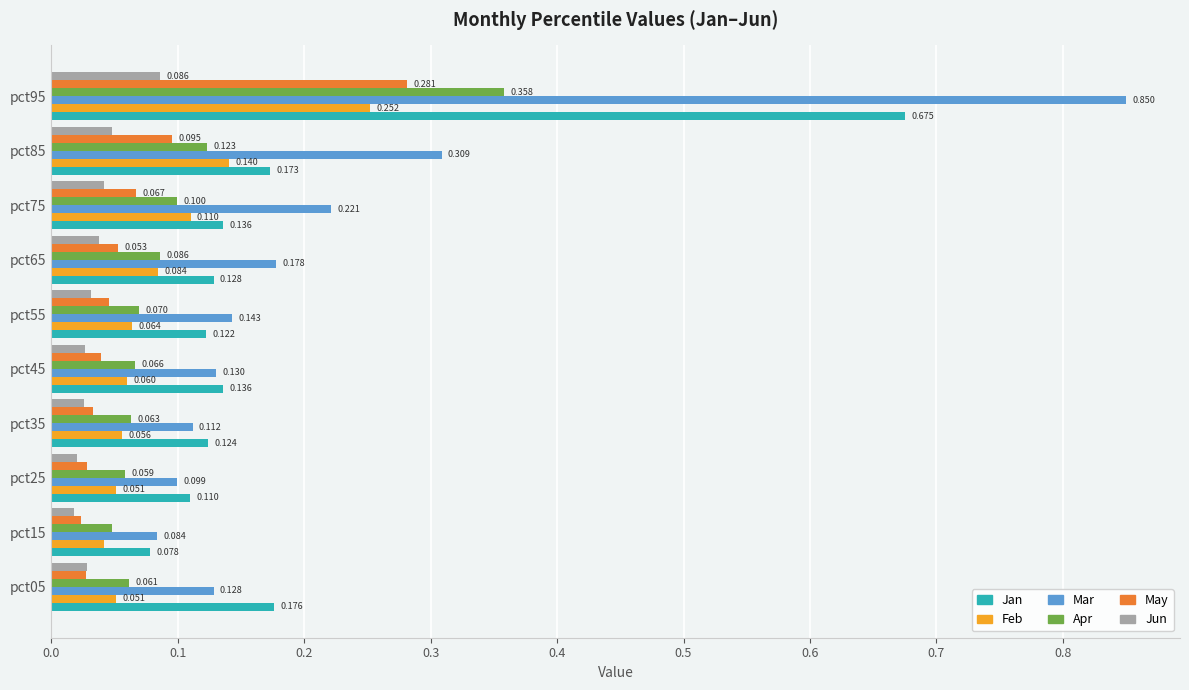

At pct35, list the series in order from largest to smallest.

Jan, Mar, Apr, Feb, May, Jun